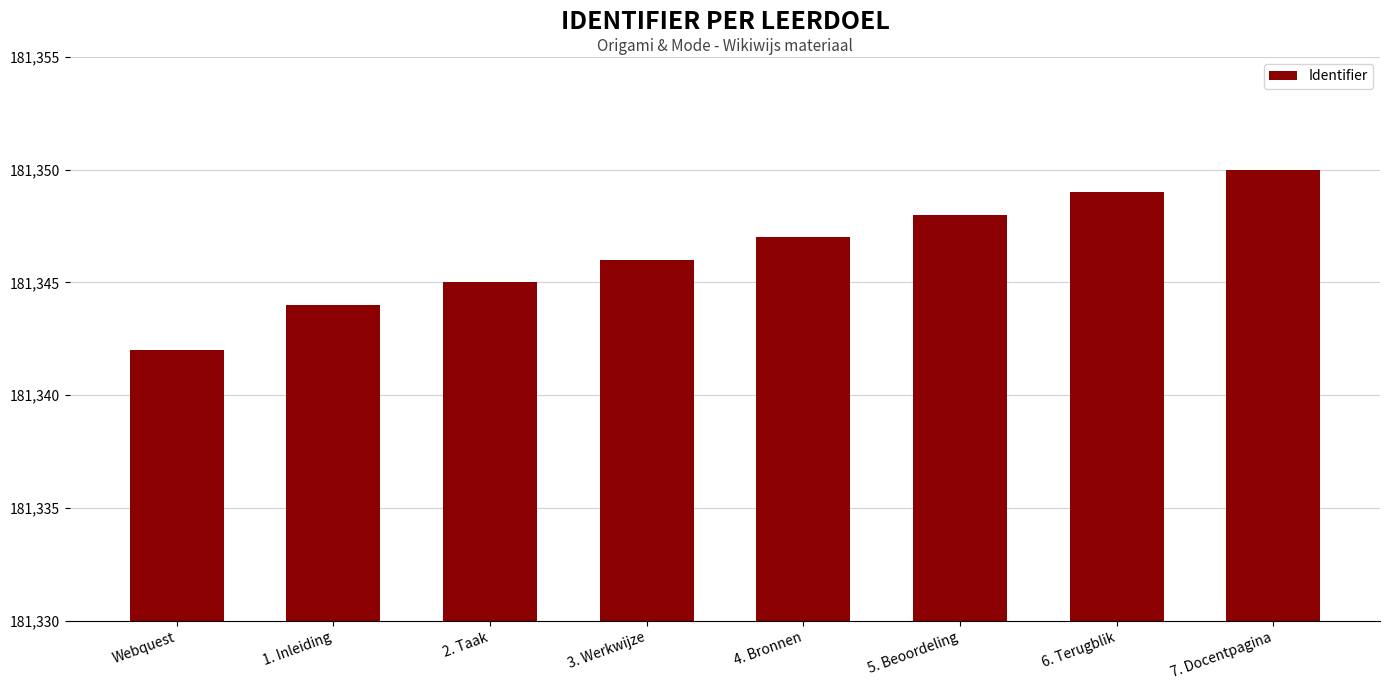

How many data points are less than 181347?

4